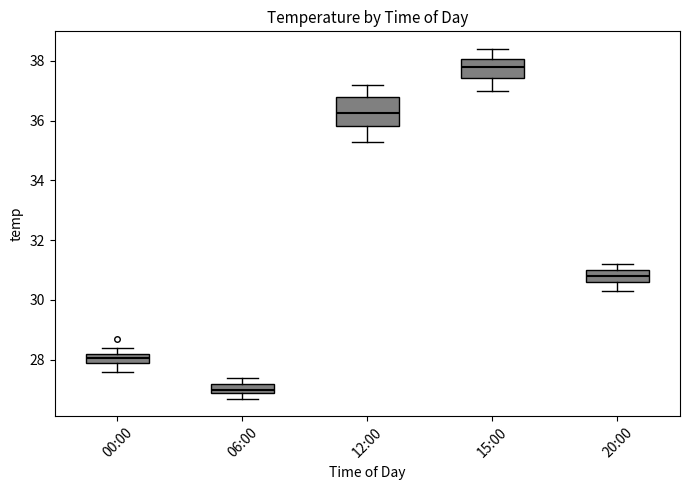

Which box's median line is the lowest?

06:00